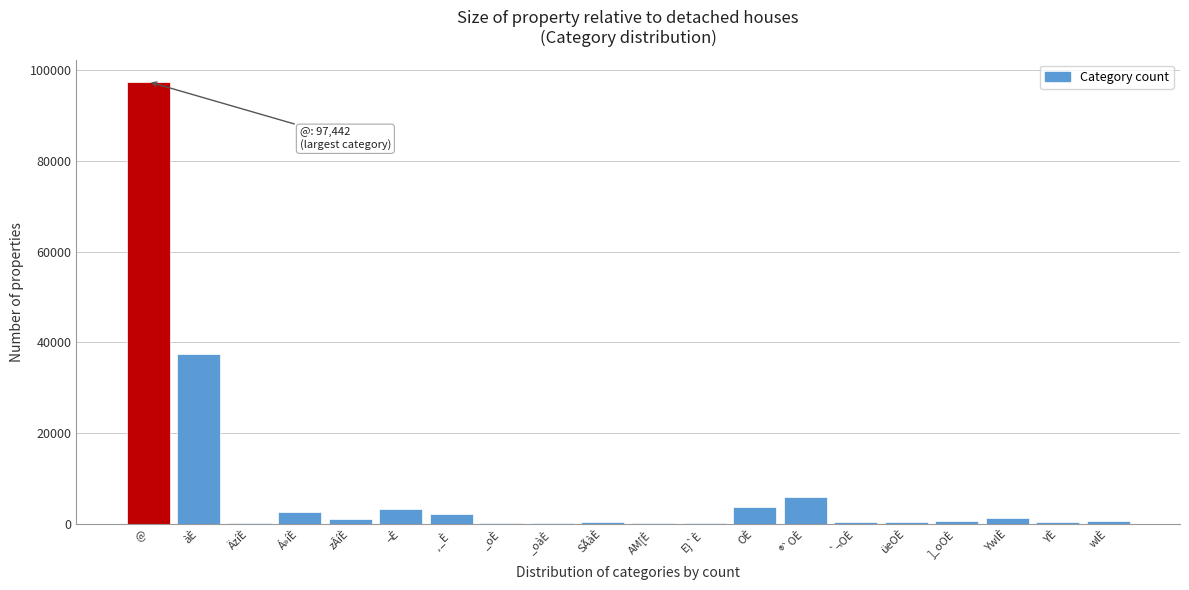

What is the sum of all values?

158779